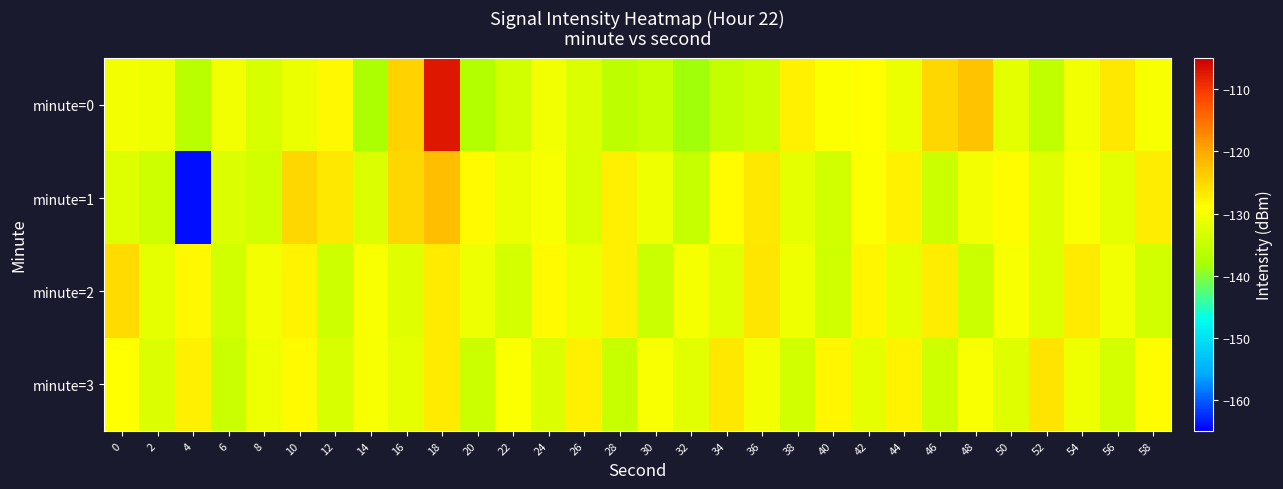

Rank the series by their maximum value, from highest to lowest.

minute=0, minute=1, minute=2, minute=3